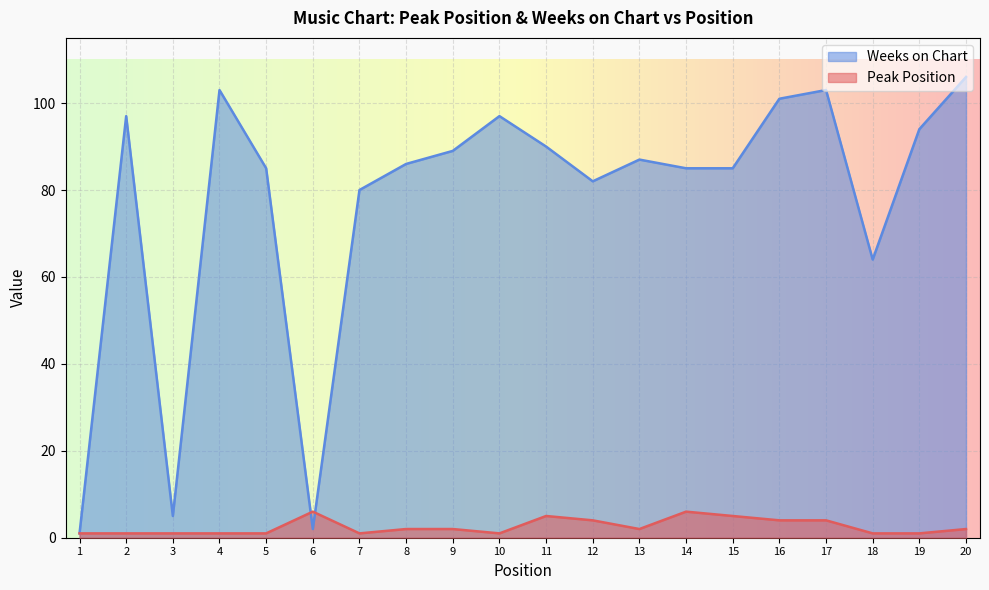

What is the minimum value for Weeks on Chart?

1